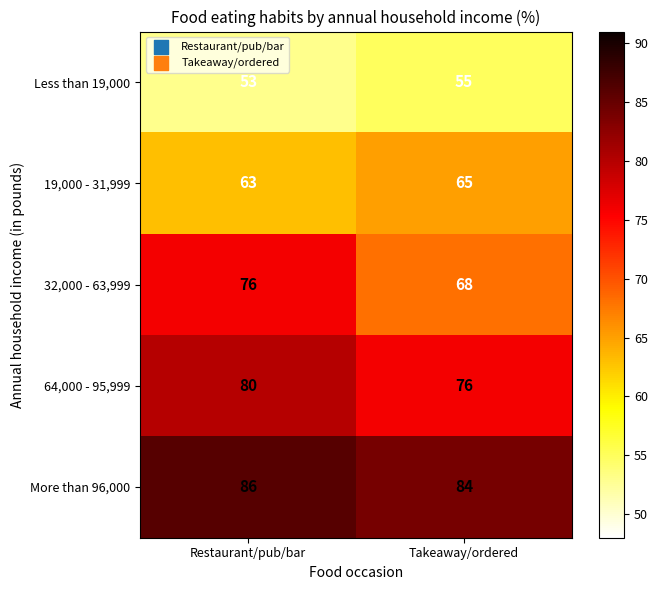

Reading right to left, what are all the values shown in this chart?

Less than 19,000: Takeaway/ordered=55	Restaurant/pub/bar=53
19,000 - 31,999: Takeaway/ordered=65	Restaurant/pub/bar=63
32,000 - 63,999: Takeaway/ordered=68	Restaurant/pub/bar=76
64,000 - 95,999: Takeaway/ordered=76	Restaurant/pub/bar=80
More than 96,000: Takeaway/ordered=84	Restaurant/pub/bar=86